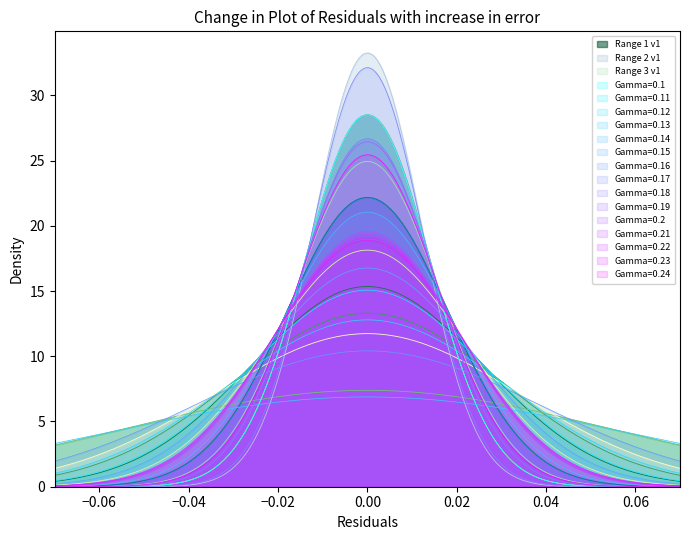

True or false: Range 3 has a value of 1 at 6.

False